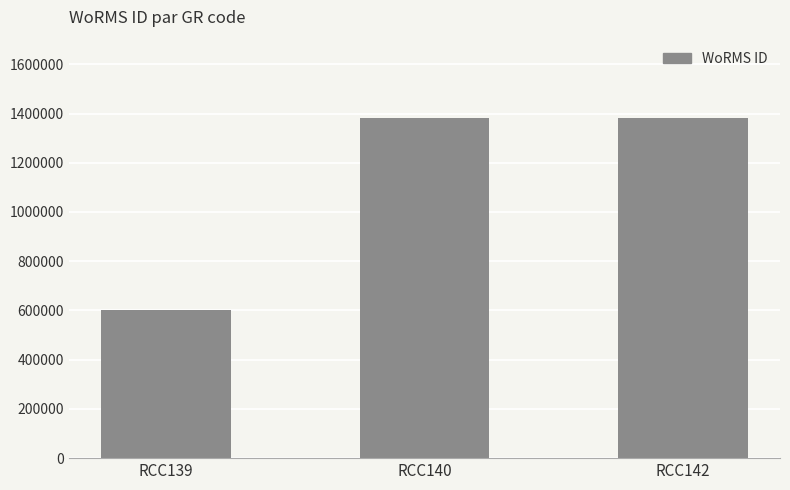

What is the value of the 2nd bar from the left?

1380402